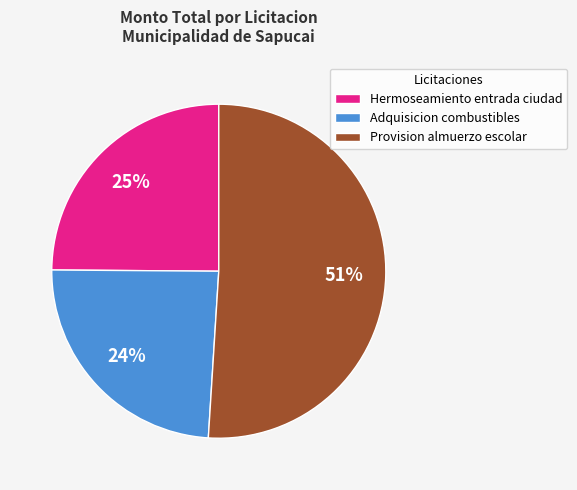

Is the sum of Adquisicion combustibles and Provision almuerzo escolar greater than half?

Yes